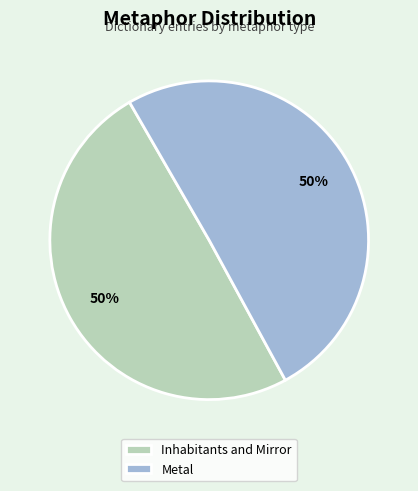

Is it true that Metal is 50% of the pie?

True